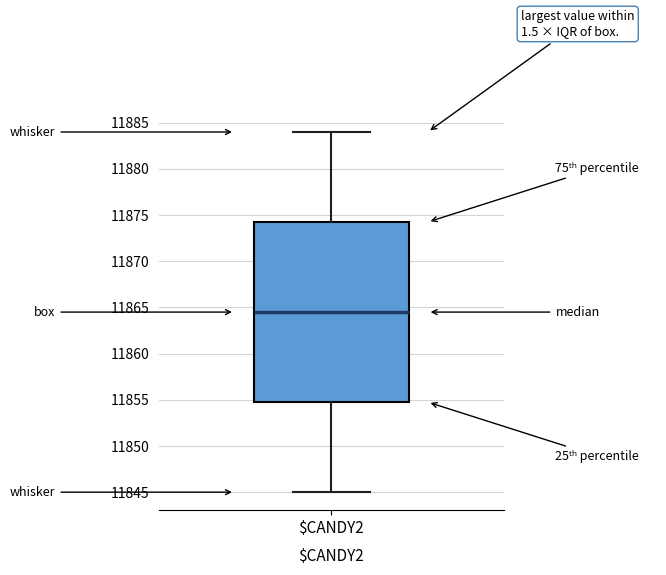

Transcribe this box plot: give where the median line is, the range the box spans, and where the two whiskers end, as read against the y-axis. The values are not printed on the chart, so give them approximately, as read against the axis.

median 11864.5, box 11855.0 to 11874.5, whiskers 11845.0 to 11884.0